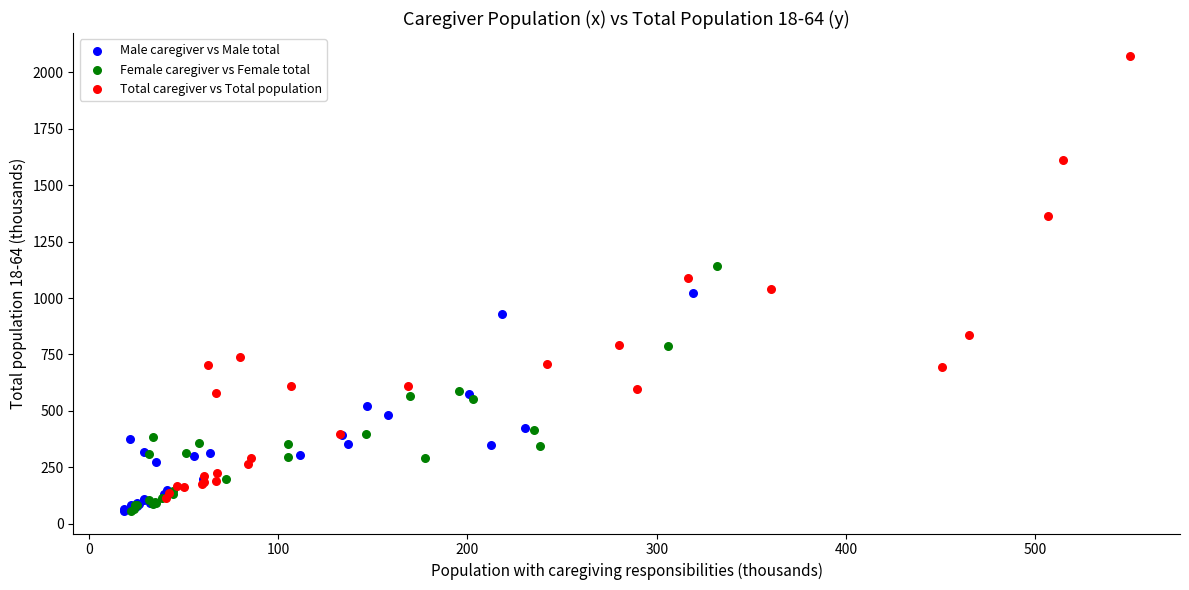

Which series contains the highest Y value?

Total caregiver vs Total population